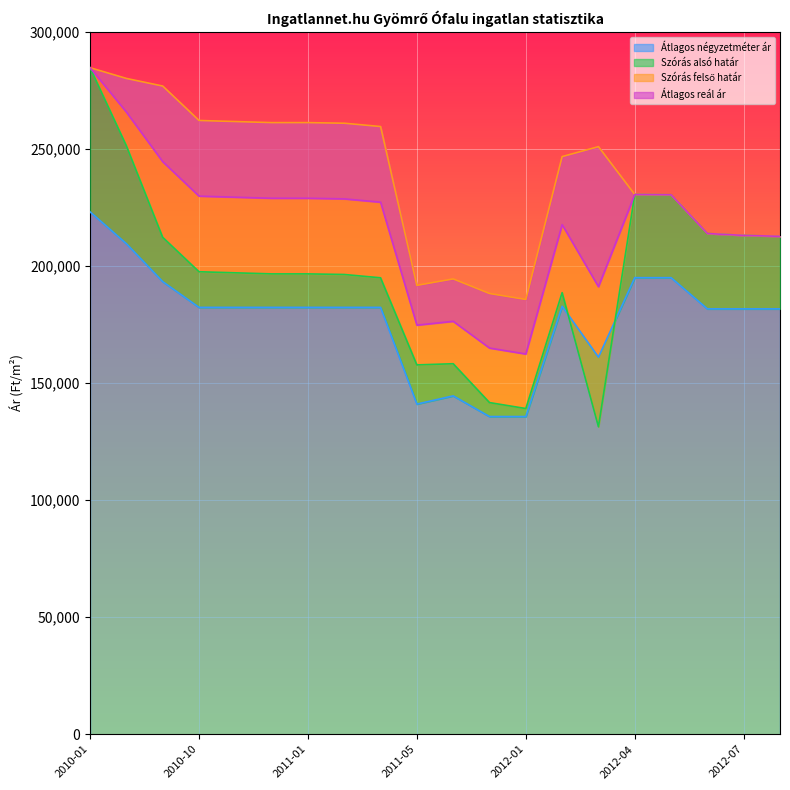

In Átlagos négyzetméter ár, how many points are higher than both neighbors (excluding endpoints)?

2